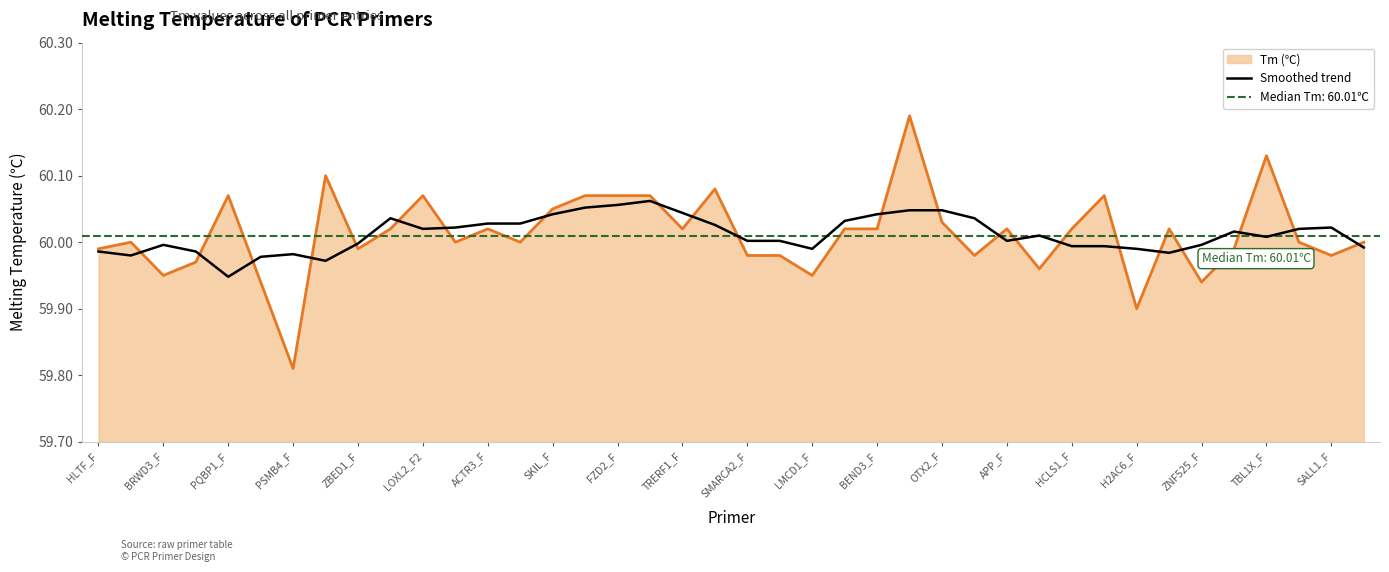

Is it true that Smoothed trend equals 26.8 at LMCD1_F?

False